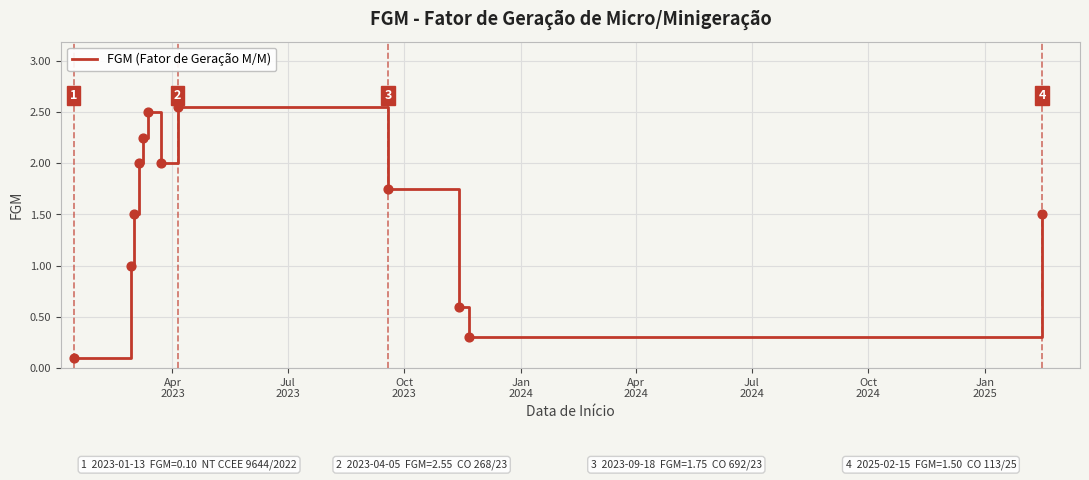

What is the ratio of the value at Jan
2025 to the value at Oct
2024?

1.0